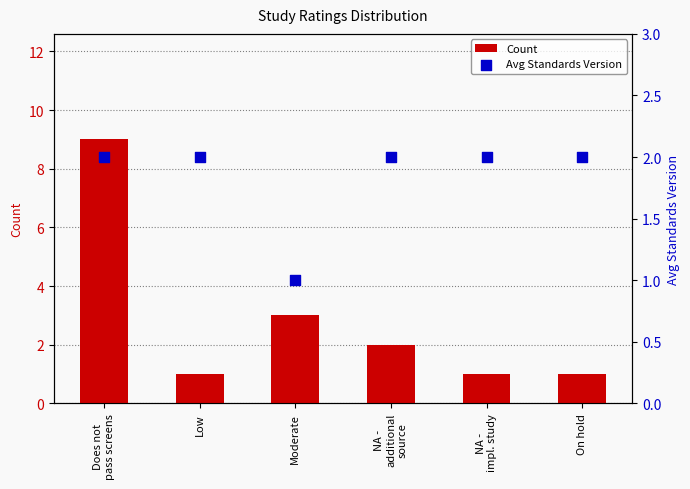

What is the total value across all series at Moderate?

4